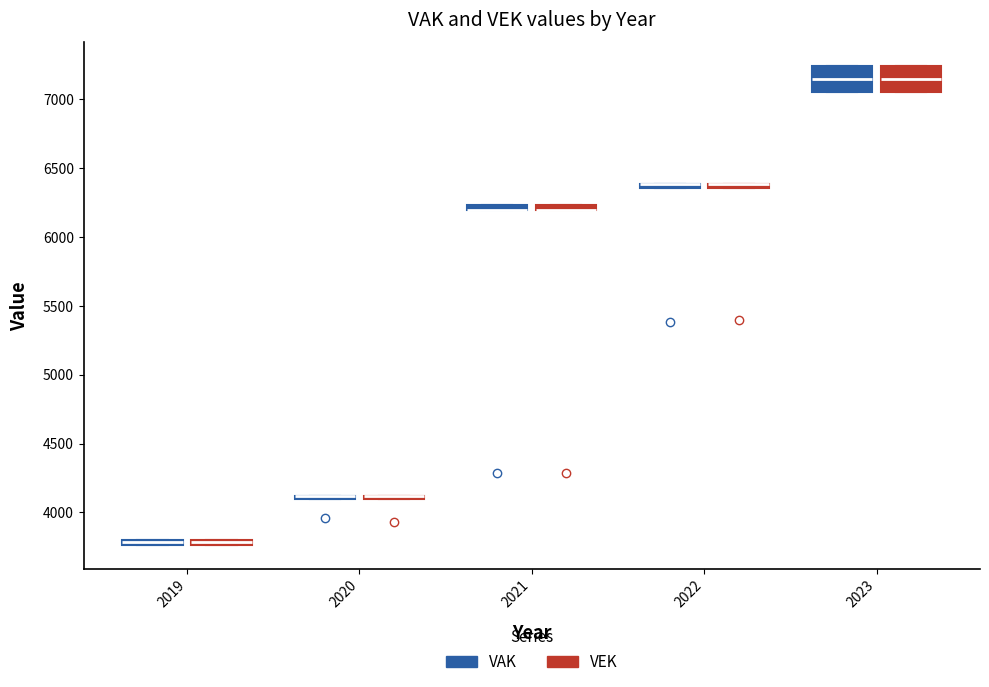

Where is the upper edge of the box for 2022 (VEK) on the y-axis? The values are not printed on the chart, so give them approximately, as read against the axis.

6400